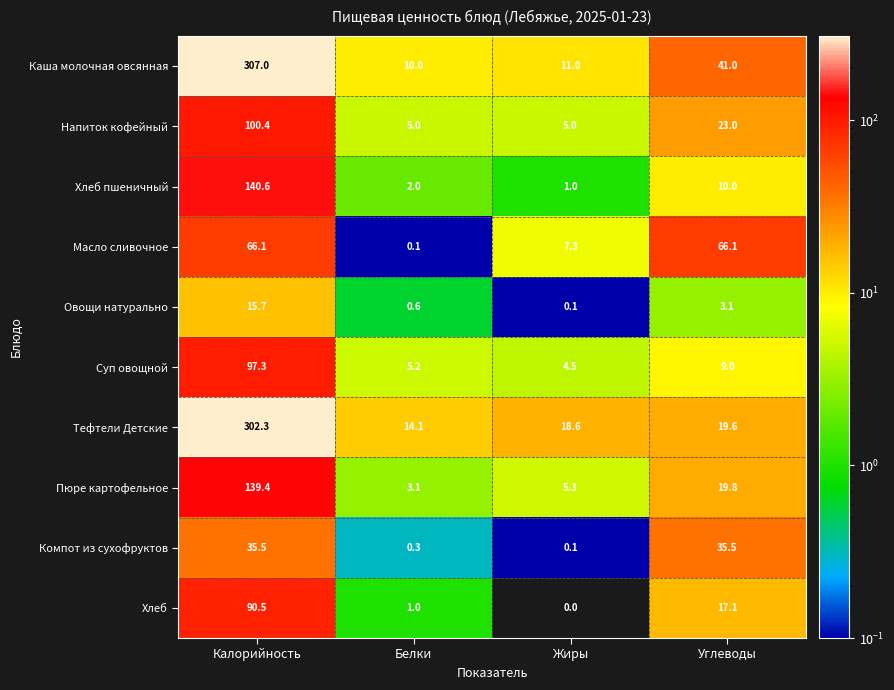

List the series in order of their peak value, highest first.

Каша молочная овсянная, Тефтели Детские, Хлеб пшеничный, Пюре картофельное, Напиток кофейный, Суп овощной, Хлеб, Масло сливочное, Компот из сухофруктов, Овощи натурально